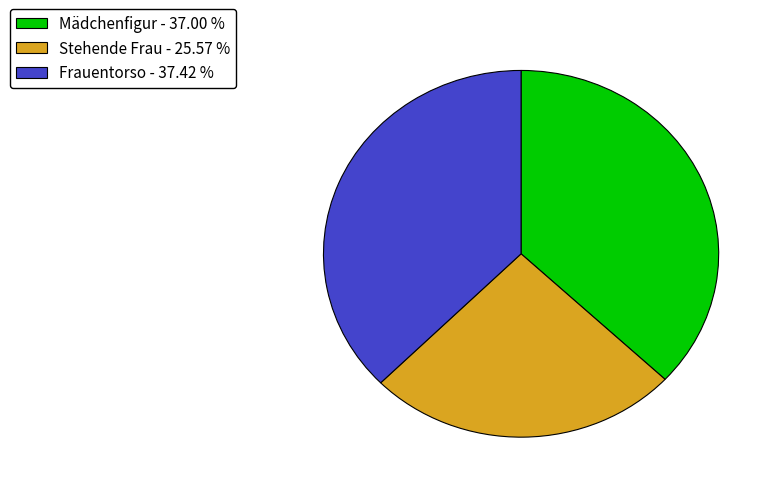

True or false: Mädchenfigur accounts for 32% of the total.

False